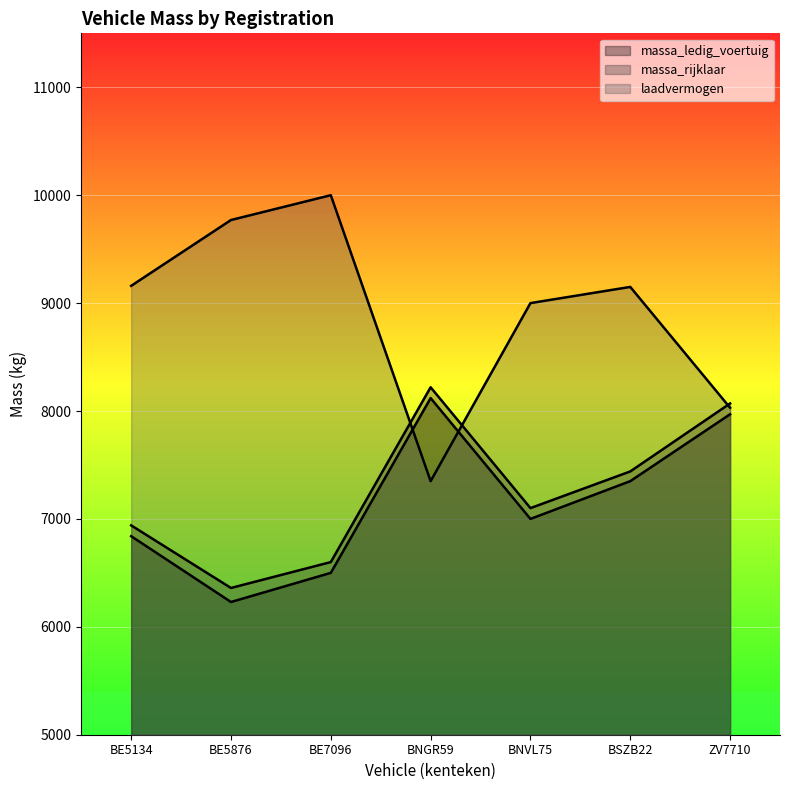

Which has a higher value, BE5134 or BE5876?

BE5134